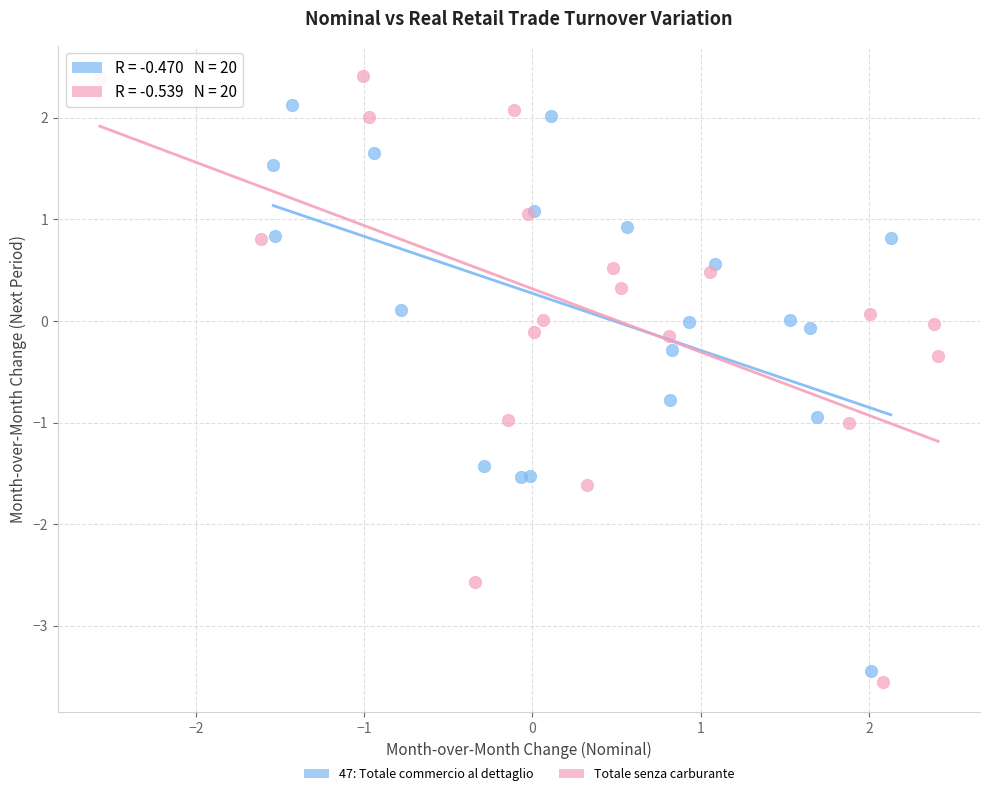

Which series reaches the minimum Y coordinate?

Totale senza carburante